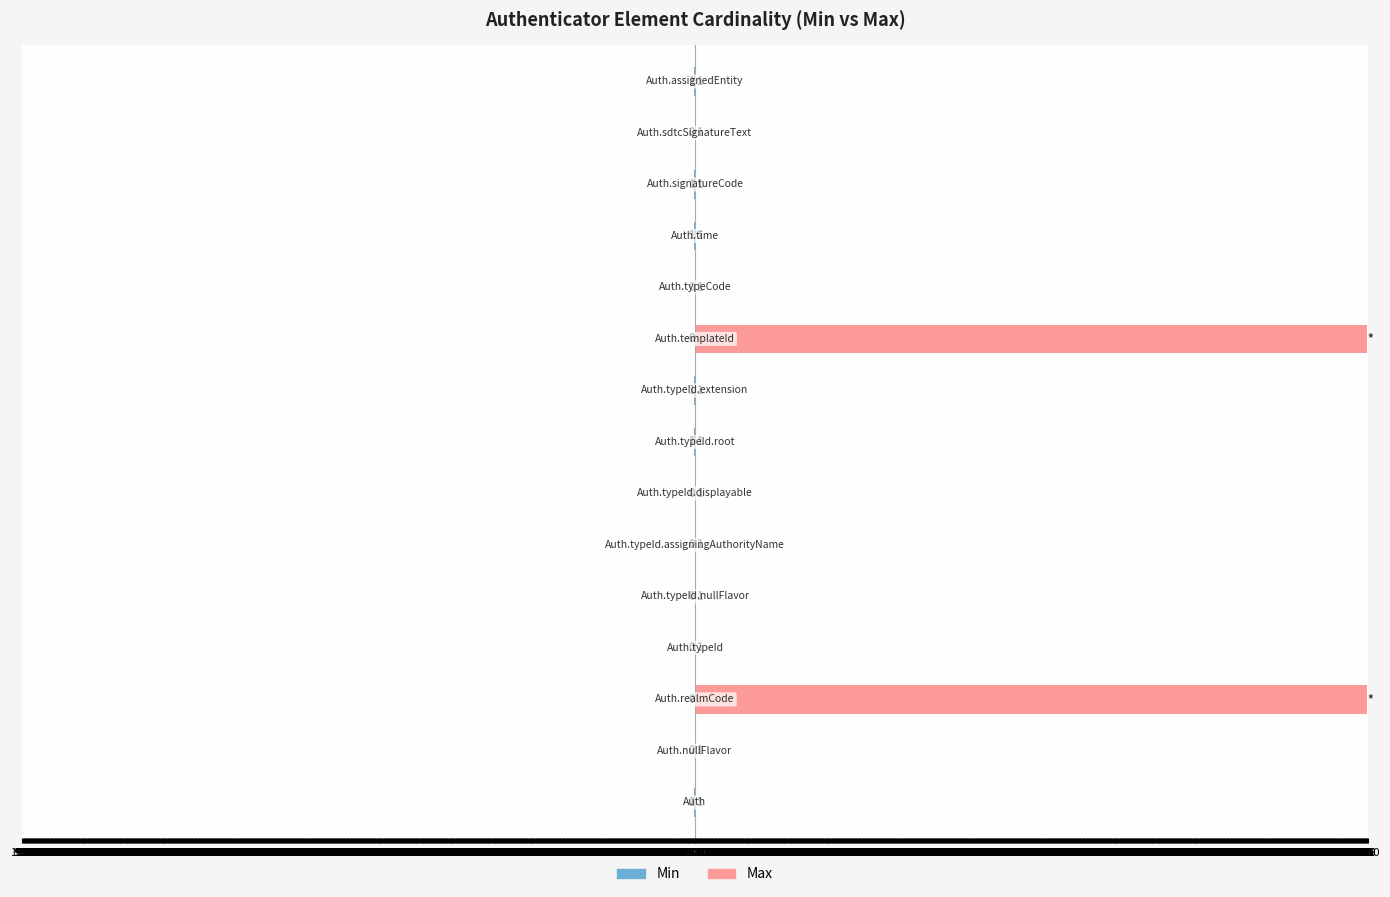

What is the difference between the highest and lowest values at 0?

2